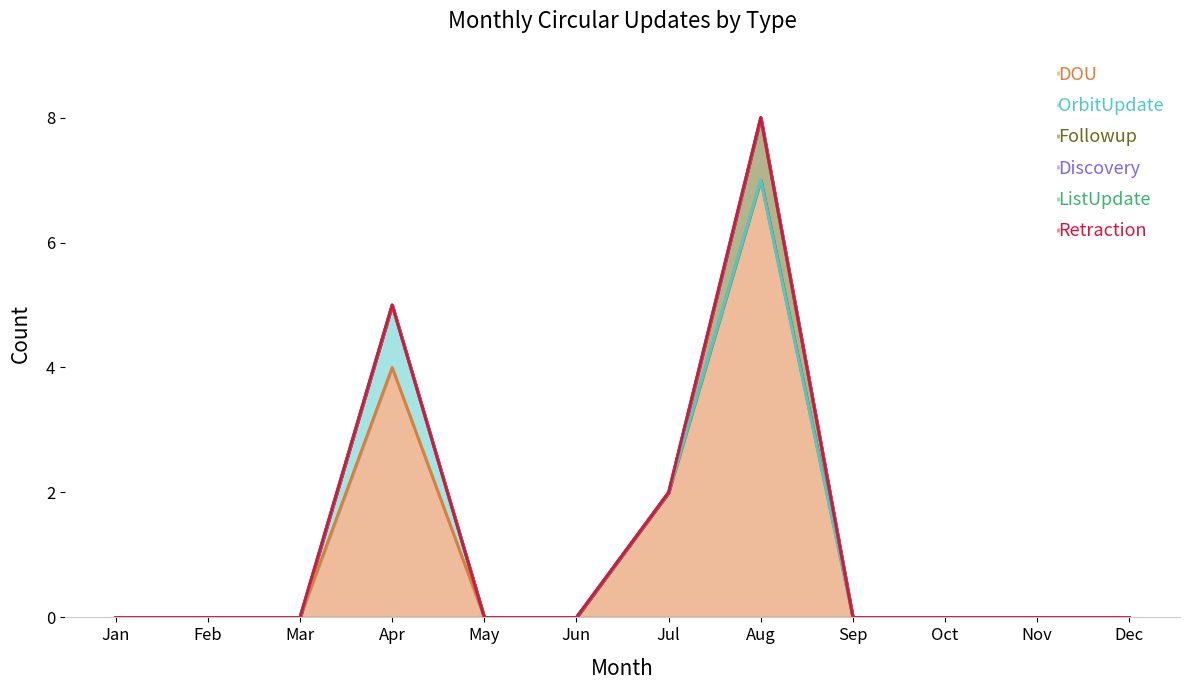

At which category is the sum across all series the highest?

Aug